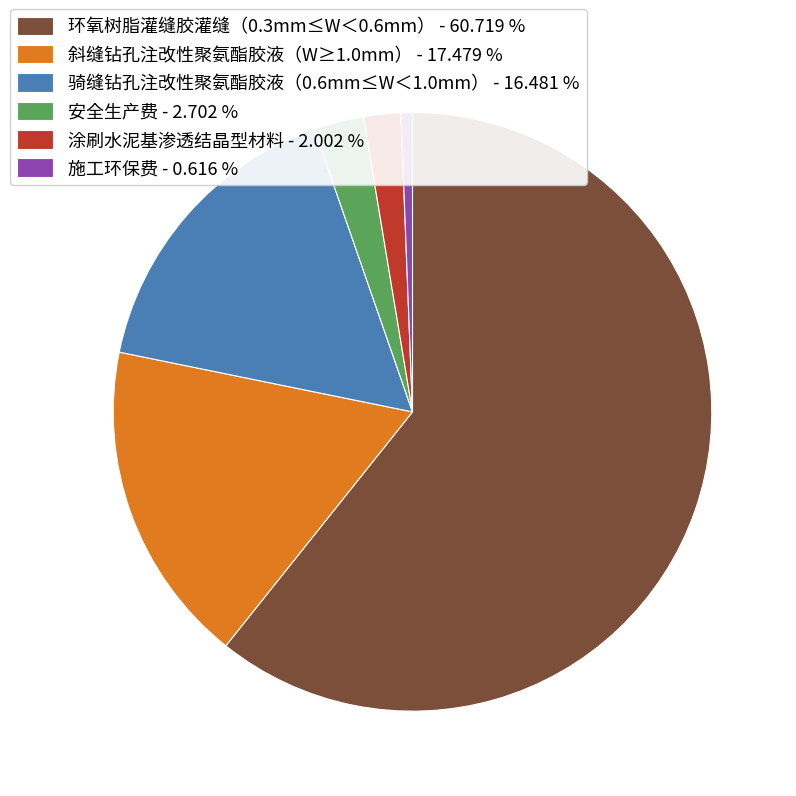

What is the smallest slice in the pie chart?

施工环保费 - 0.616 %